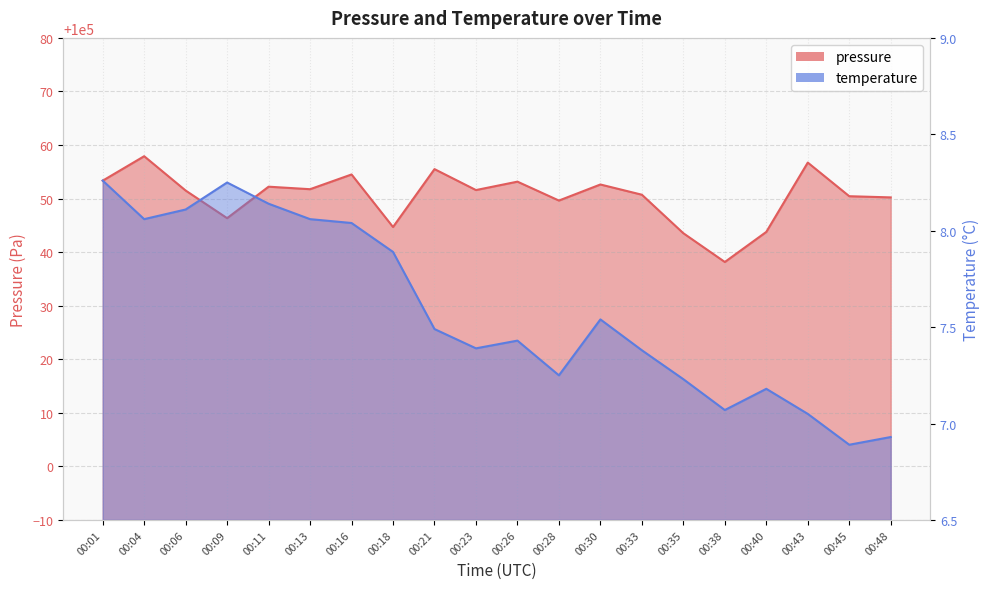

At which label does temperature reach its minimum?

00:45